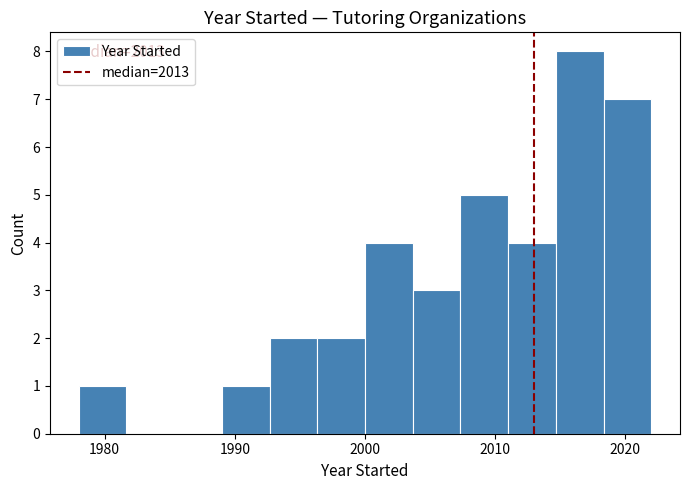

Around what value on the x-axis is the tallest bar? Give the approximate position of its centre, as read against the axis.

2017